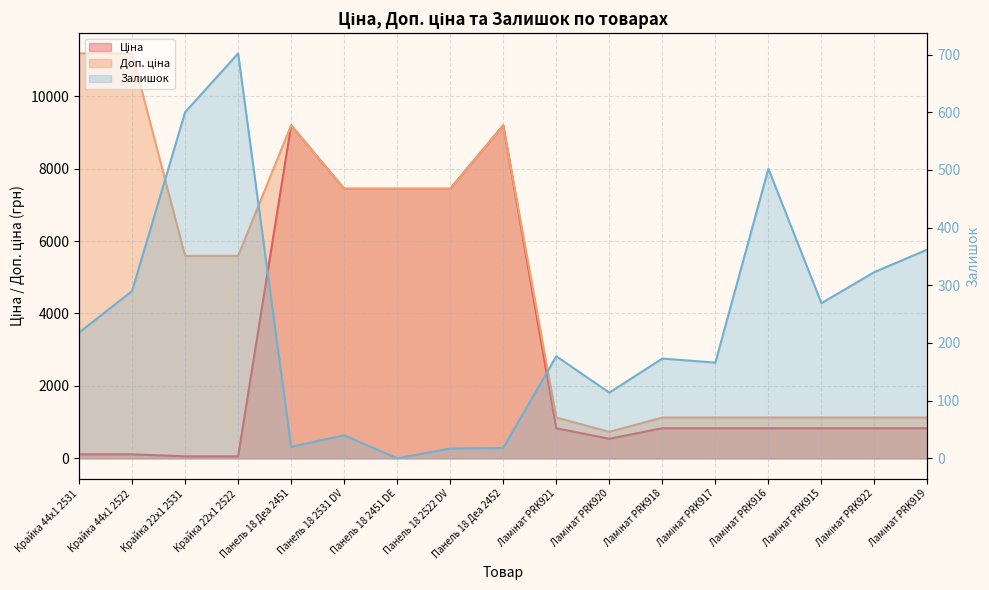

What is the total value across all series at Ламінат PRK920?

1386.5